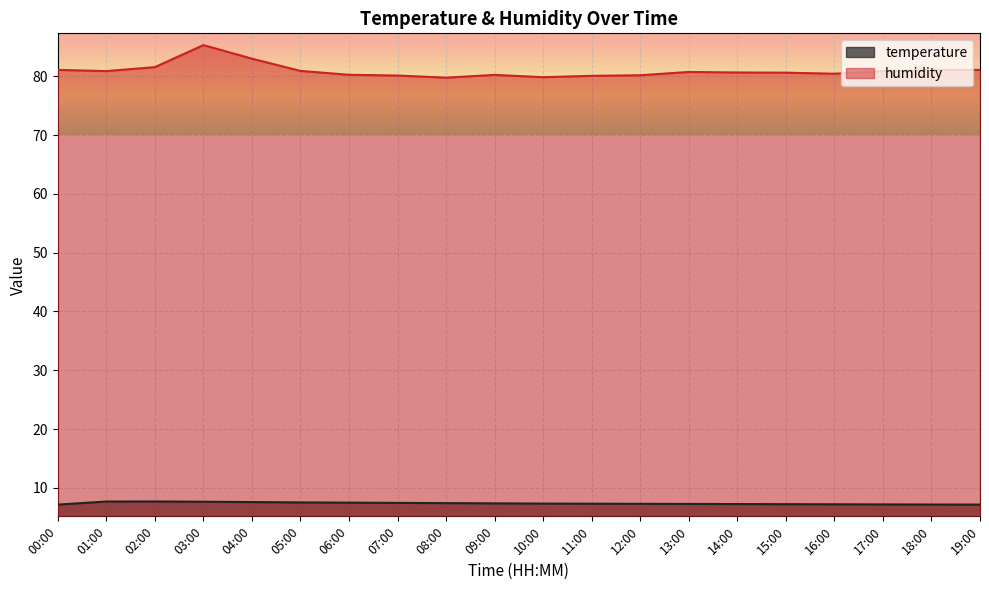

How many data points in humidity are above 80?

18